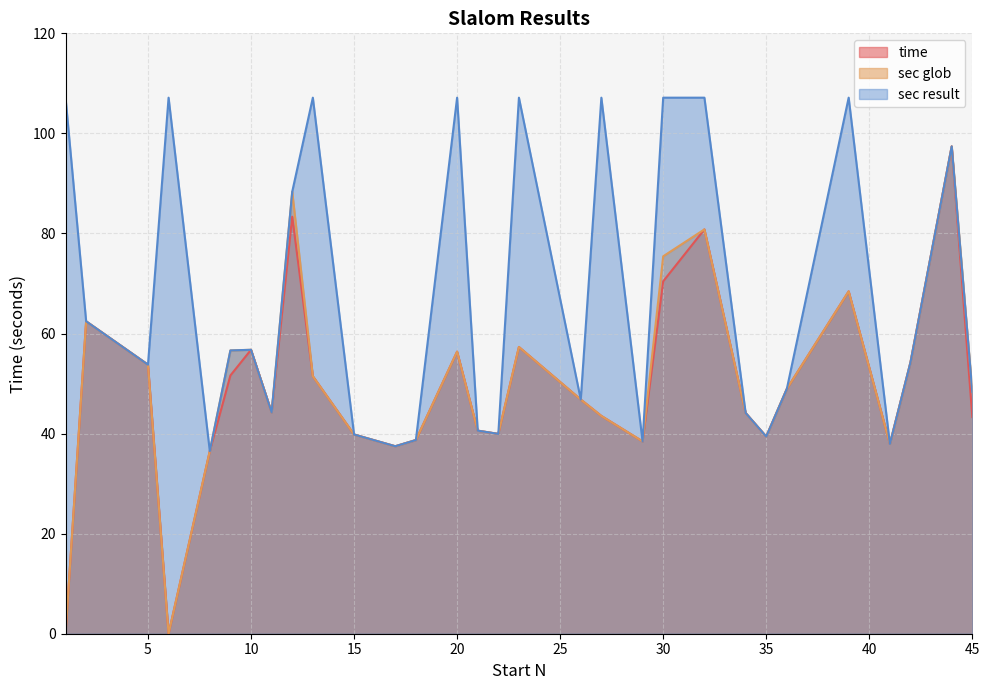

Where is the first local maximum for time?

2